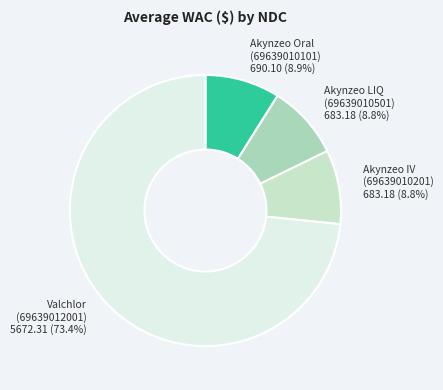

Do Akynzeo IV (69639010201) and Valchlor (69639012001) together represent more than half of the pie?

Yes